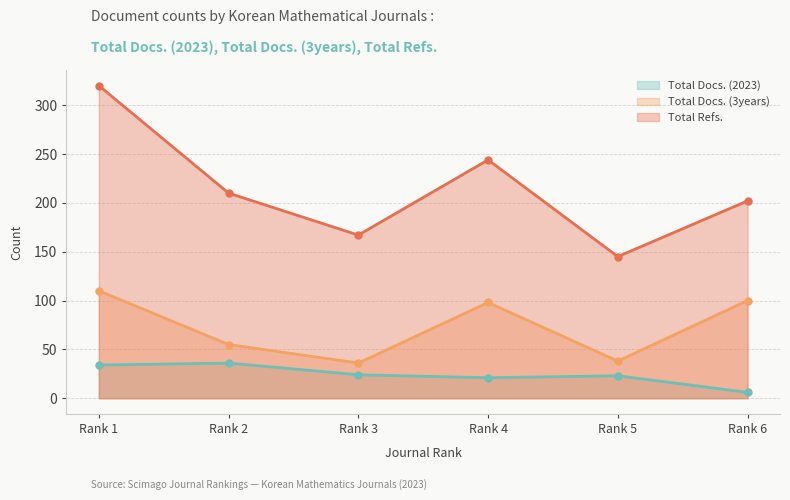

What is the value of the Total Docs. (2023) point at the 5th from the left?

23